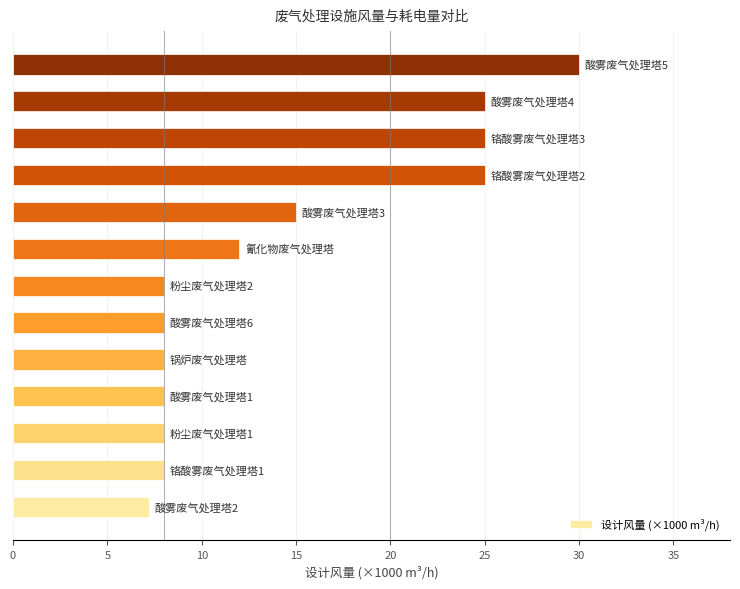

What is the minimum value shown in the chart?

7.2